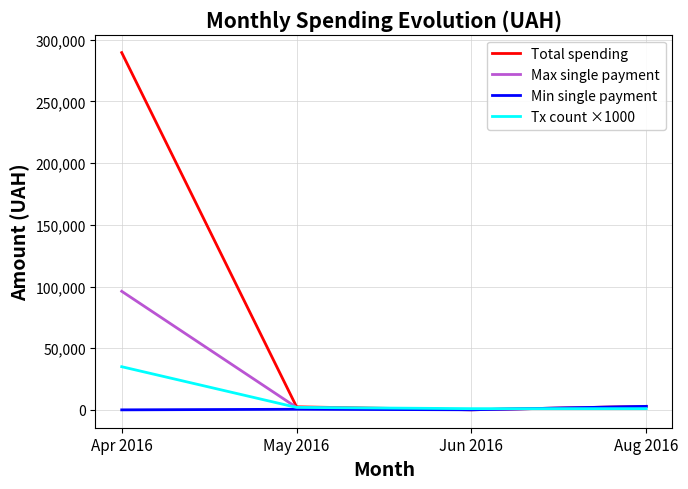

At which category is the sum across all series the highest?

Apr 2016